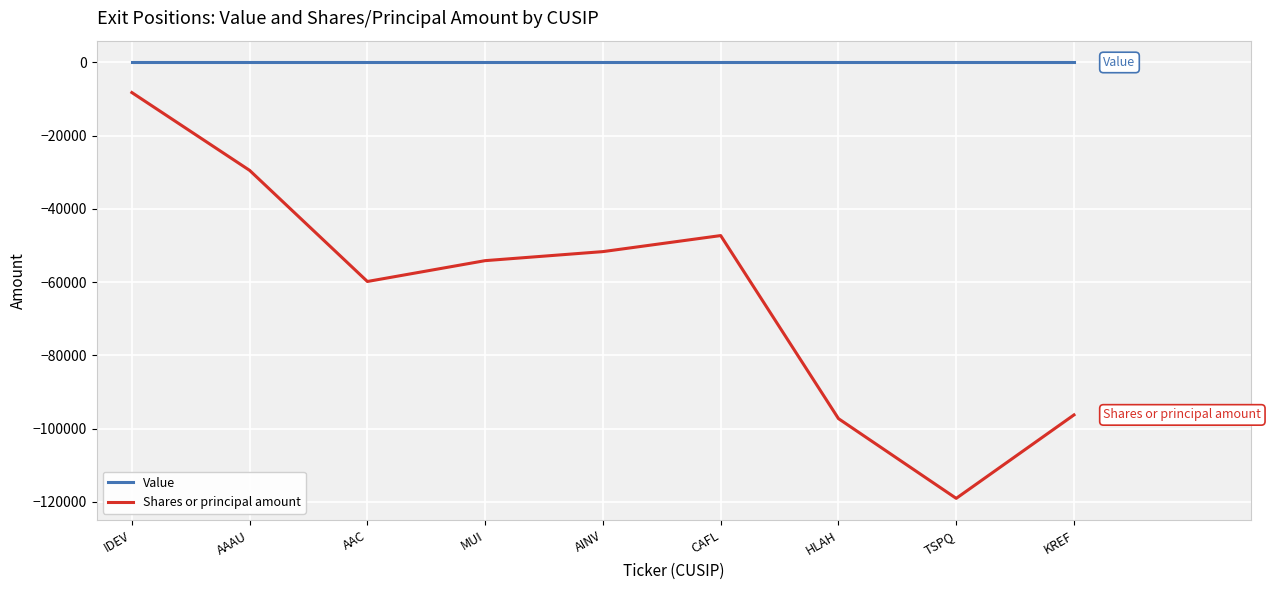

At which category is the sum across all series the highest?

IDEV